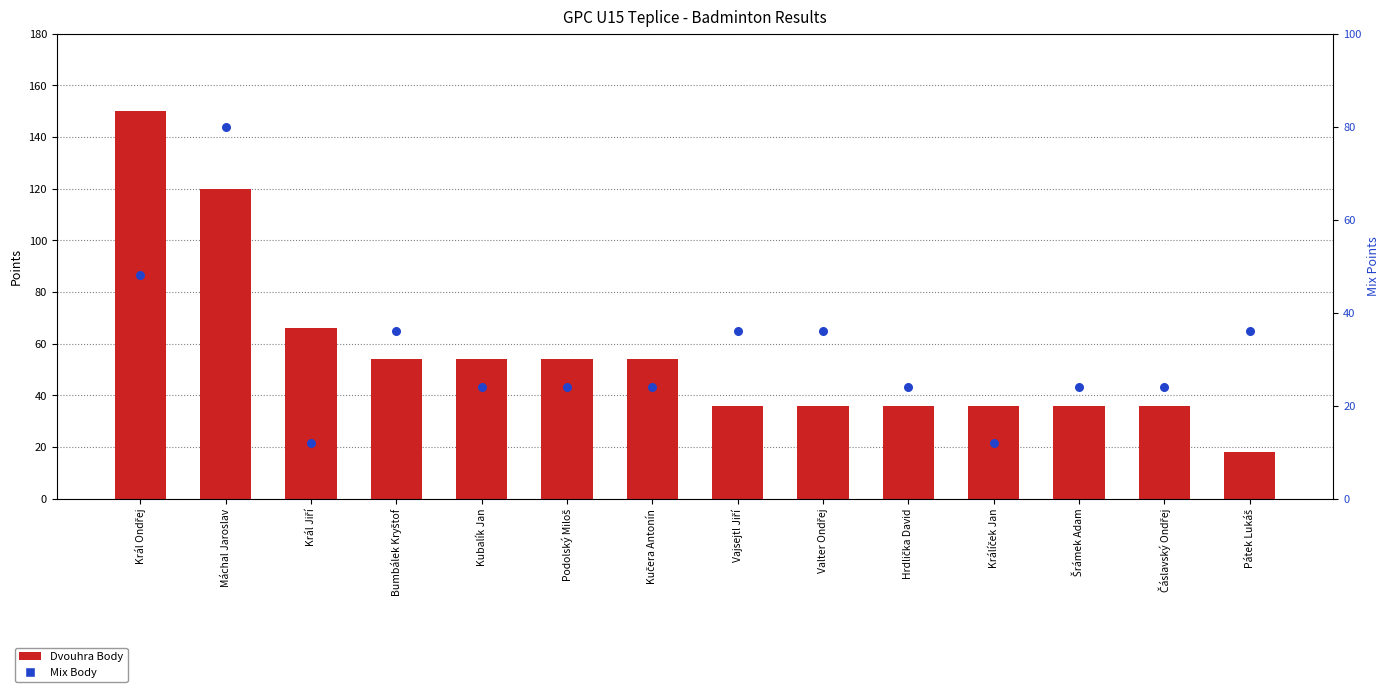

What is the total value across all series at Valter Ondřej?

72